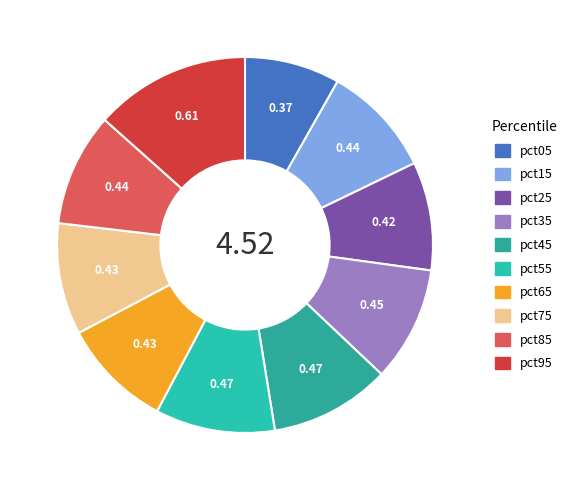

True or false: pct75 accounts for 10% of the total.

True